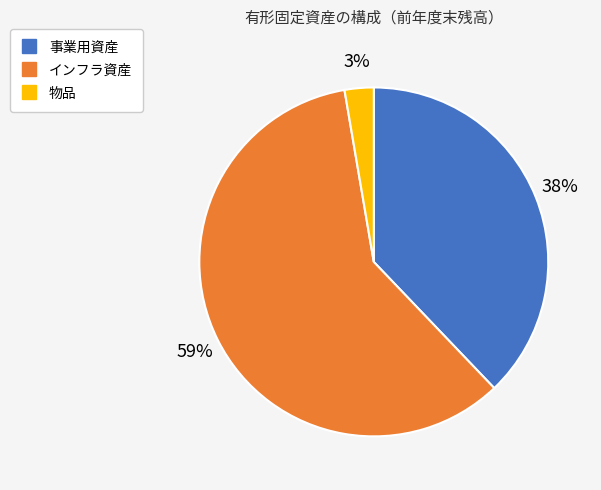

Do 事業用資産 and 物品 together represent more than half of the pie?

No